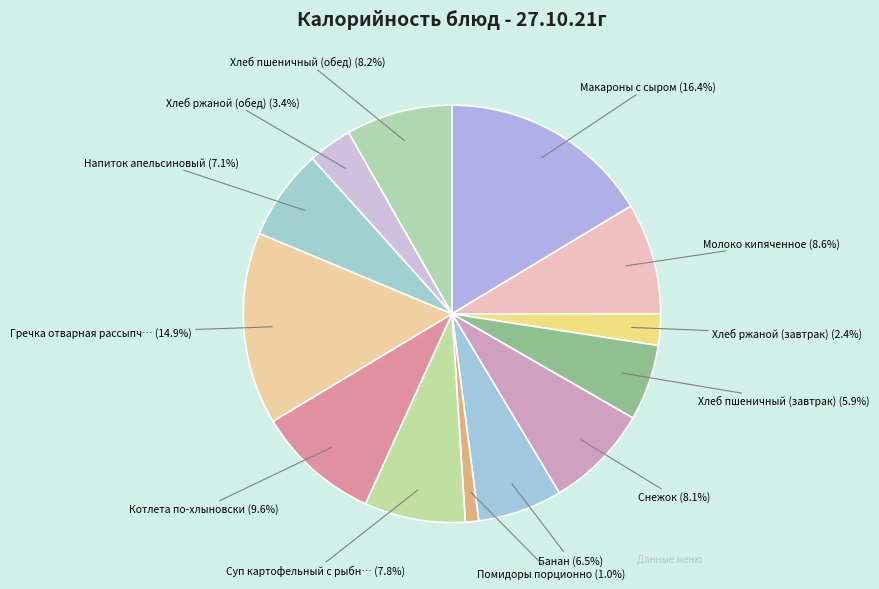

Rank the categories by value from lowest to highest.

Помидоры порционно, Хлеб ржаной (завтрак), Хлеб ржаной (обед), Хлеб пшеничный (завтрак), Банан, Напиток апельсиновый, Суп картофельный с рыбными консервами, Снежок, Хлеб пшеничный (обед), Молоко кипяченное, Котлета по-хлыновски, Гречка отварная рассыпчатая, Макароны с сыром